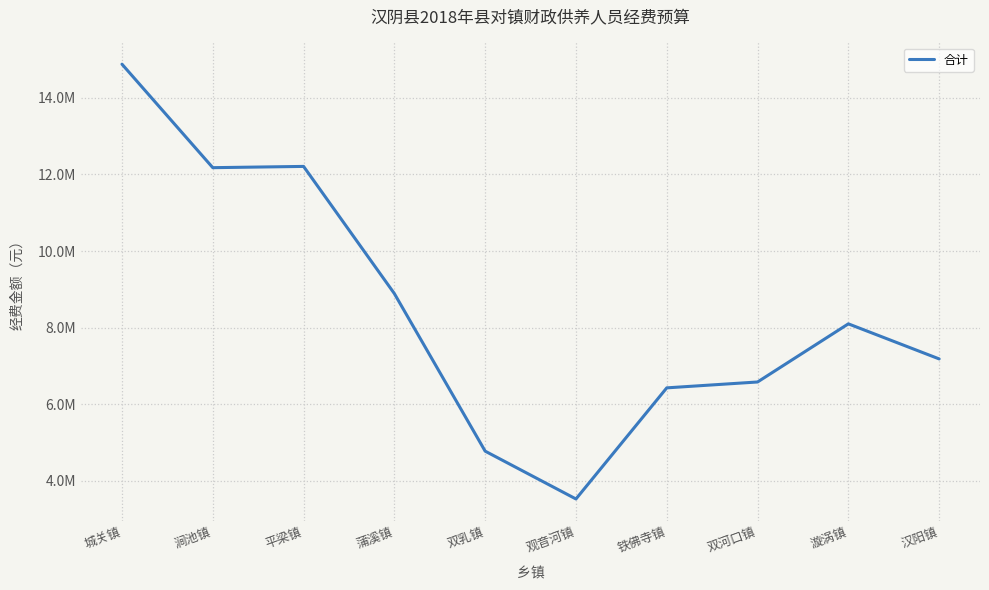

What position from the right is 双河口镇?

3